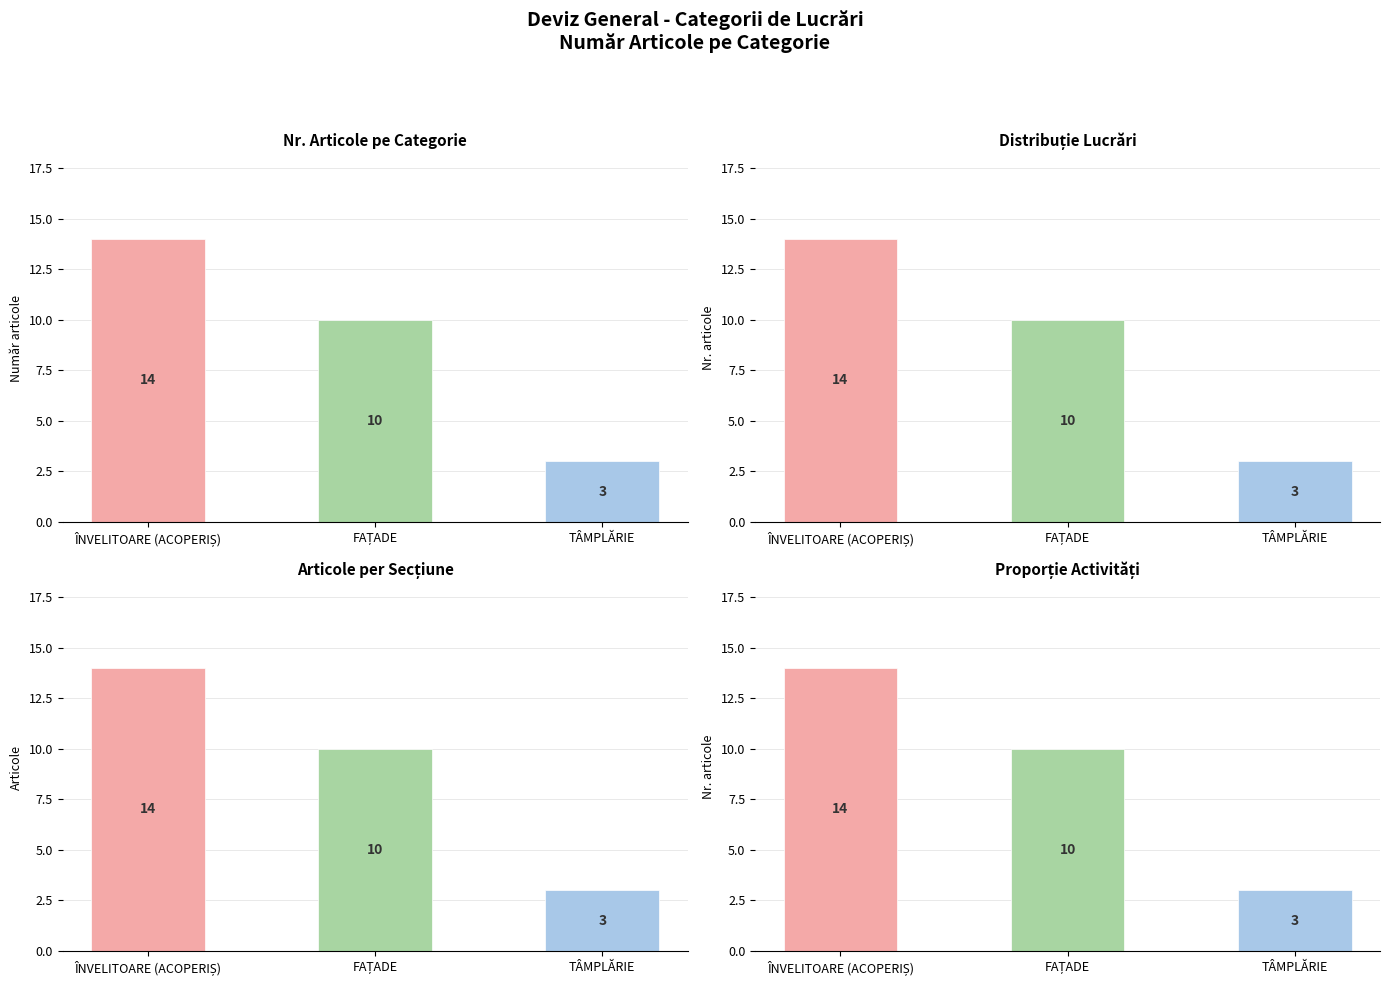

Reading left to right, transcribe all the data shown in this chart.

14	10	3